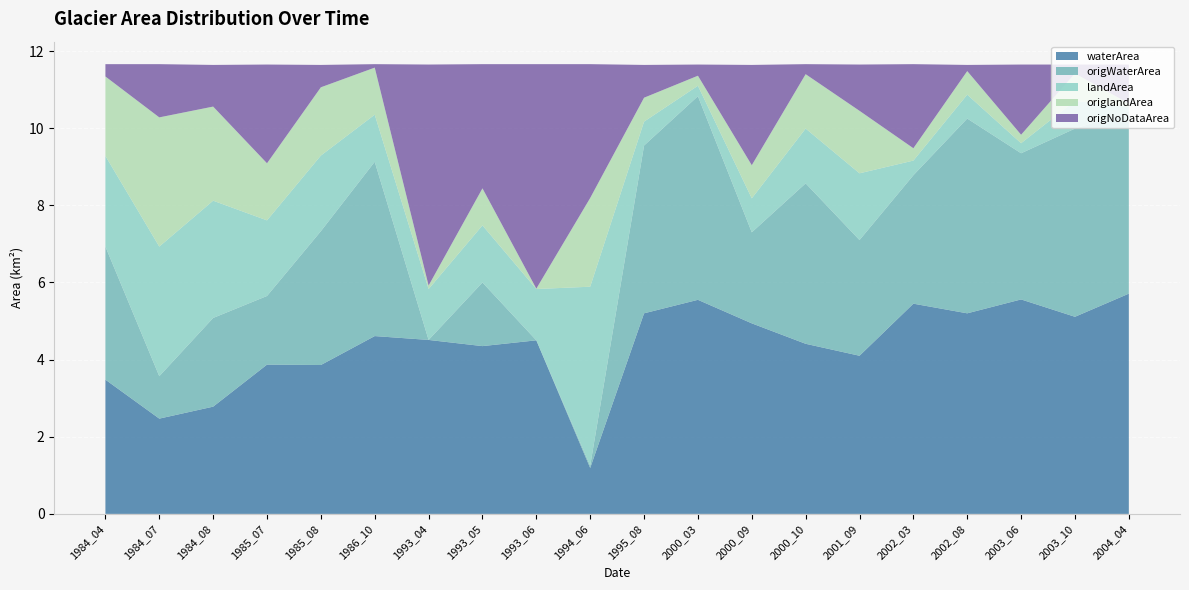

Reading right to left, what are all the values shown in this chart?

waterArea: 2004_04=5.7	2003_10=5.1	2003_06=5.6	2002_08=5.2	2002_03=5.5	2001_09=4.1	2000_10=4.4	2000_09=4.9	2000_03=5.5	1995_08=5.2	1994_06=1.2	1993_06=4.5	1993_05=4.3	1993_04=4.5	1986_10=4.6	1985_08=3.9	1985_07=3.9	1984_08=2.8	1984_07=2.5	1984_04=3.5
origWaterArea: 2004_04=4.7	2003_10=4.9	2003_06=3.8	2002_08=5.0	2002_03=3.3	2001_09=3.0	2000_10=4.2	2000_09=2.4	2000_03=5.3	1995_08=4.3	1994_06=0.1	1993_06=0.0	1993_05=1.6	1993_04=0.0	1986_10=4.5	1985_08=3.5	1985_07=1.8	1984_08=2.3	1984_07=1.1	1984_04=3.5
landArea: 2004_04=0.1	2003_10=0.7	2003_06=0.3	2002_08=0.6	2002_03=0.4	2001_09=1.7	2000_10=1.4	2000_09=0.9	2000_03=0.3	1995_08=0.6	1994_06=4.6	1993_06=1.3	1993_05=1.5	1993_04=1.3	1986_10=1.2	1985_08=2.0	1985_07=2.0	1984_08=3.0	1984_07=3.4	1984_04=2.4
origlandArea: 2004_04=0.1	2003_10=0.7	2003_06=0.2	2002_08=0.6	2002_03=0.3	2001_09=1.6	2000_10=1.4	2000_09=0.9	2000_03=0.3	1995_08=0.6	1994_06=2.3	1993_06=0.0	1993_05=1.0	1993_04=0.1	1986_10=1.2	1985_08=1.8	1985_07=1.5	1984_08=2.4	1984_07=3.4	1984_04=2.1
origNoDataArea: 2004_04=1.0	2003_10=0.2	2003_06=1.8	2002_08=0.2	2002_03=2.2	2001_09=1.2	2000_10=0.3	2000_09=2.6	2000_03=0.3	1995_08=0.8	1994_06=3.5	1993_06=5.8	1993_05=3.2	1993_04=5.7	1986_10=0.1	1985_08=0.6	1985_07=2.6	1984_08=1.1	1984_07=1.4	1984_04=0.3